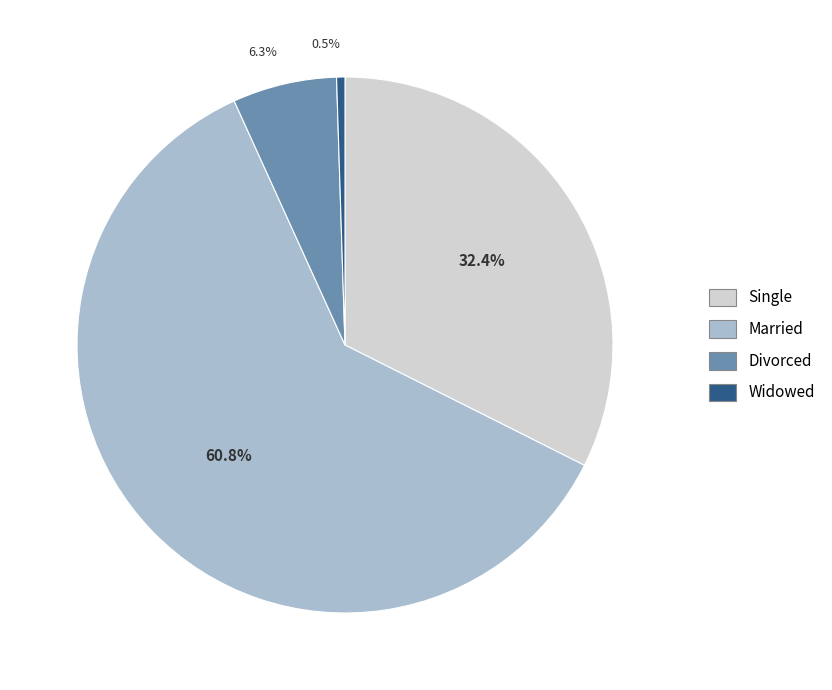

Does any single category account for the majority?

Yes